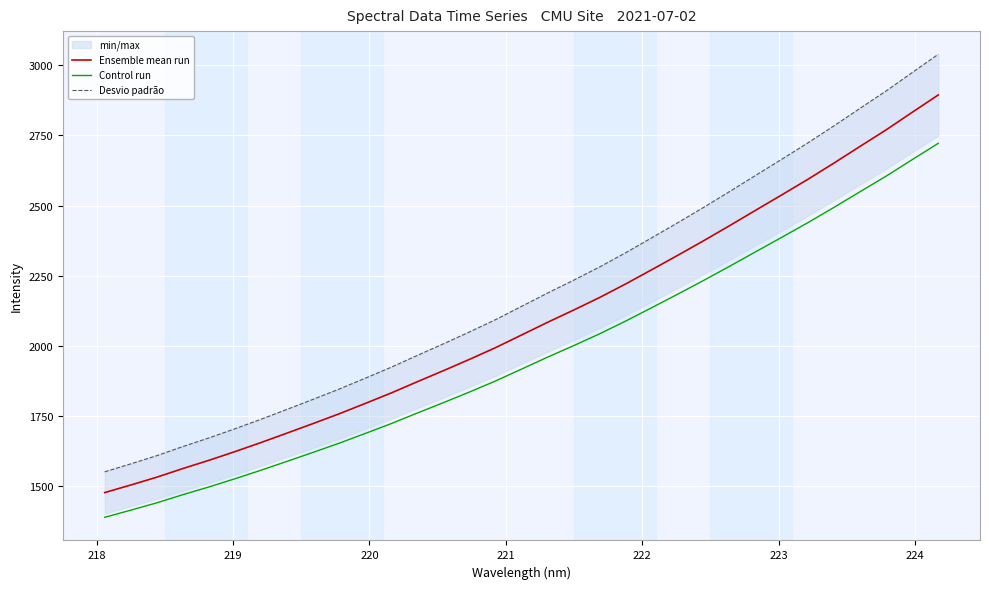

What is the maximum value for Control run?

2721.5